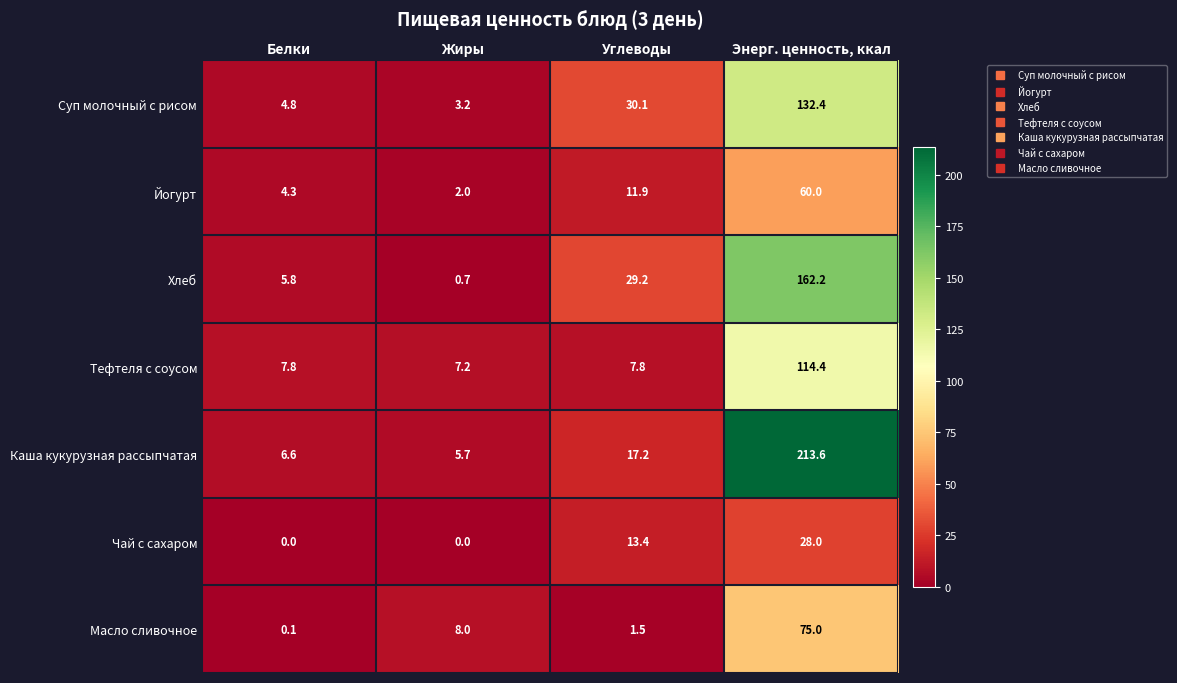

At Жиры, list the series in order from smallest to largest.

Чай с сахаром, Хлеб, Йогурт, Суп молочный с рисом, Каша кукурузная рассыпчатая, Тефтеля с соусом, Масло сливочное